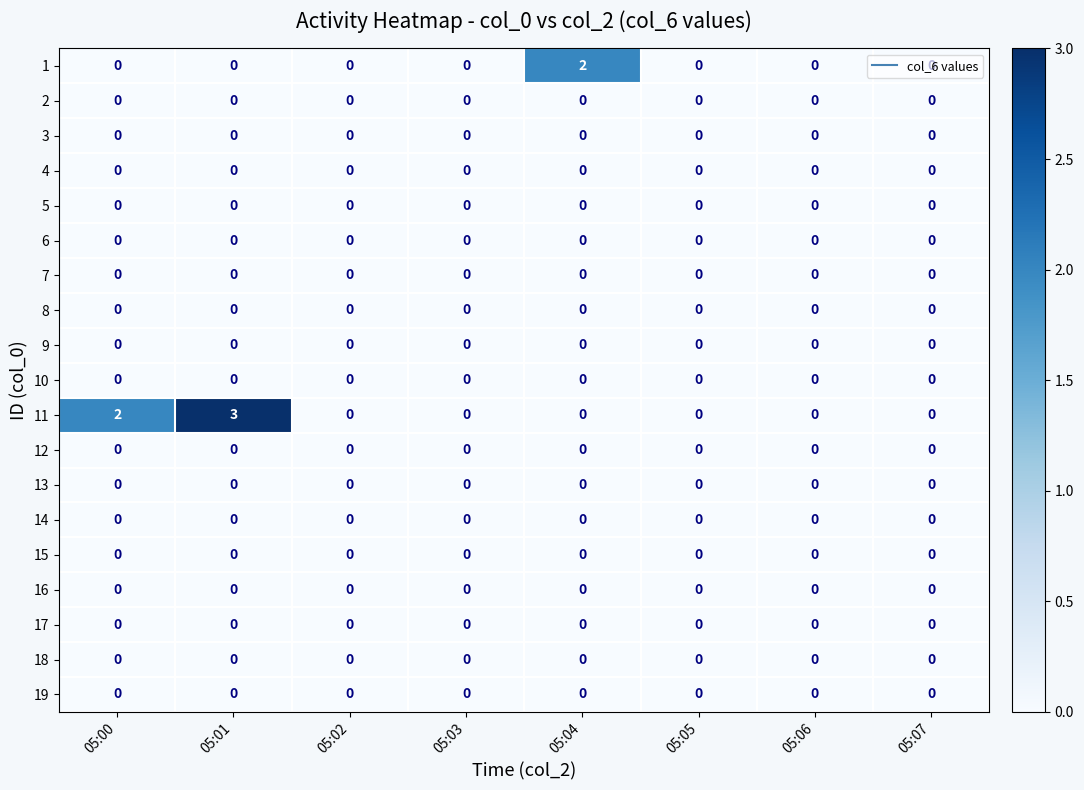

The value of 6 at 05:05 is 0. True or false?

True